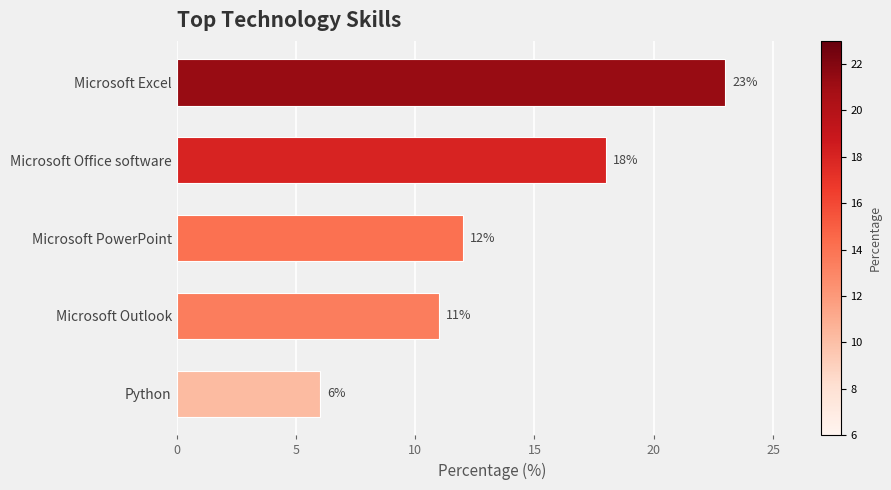

Reading bottom to top, extract all data points from this chart.

Python=6	Microsoft Outlook=11	Microsoft PowerPoint=12	Microsoft Office software=18	Microsoft Excel=23